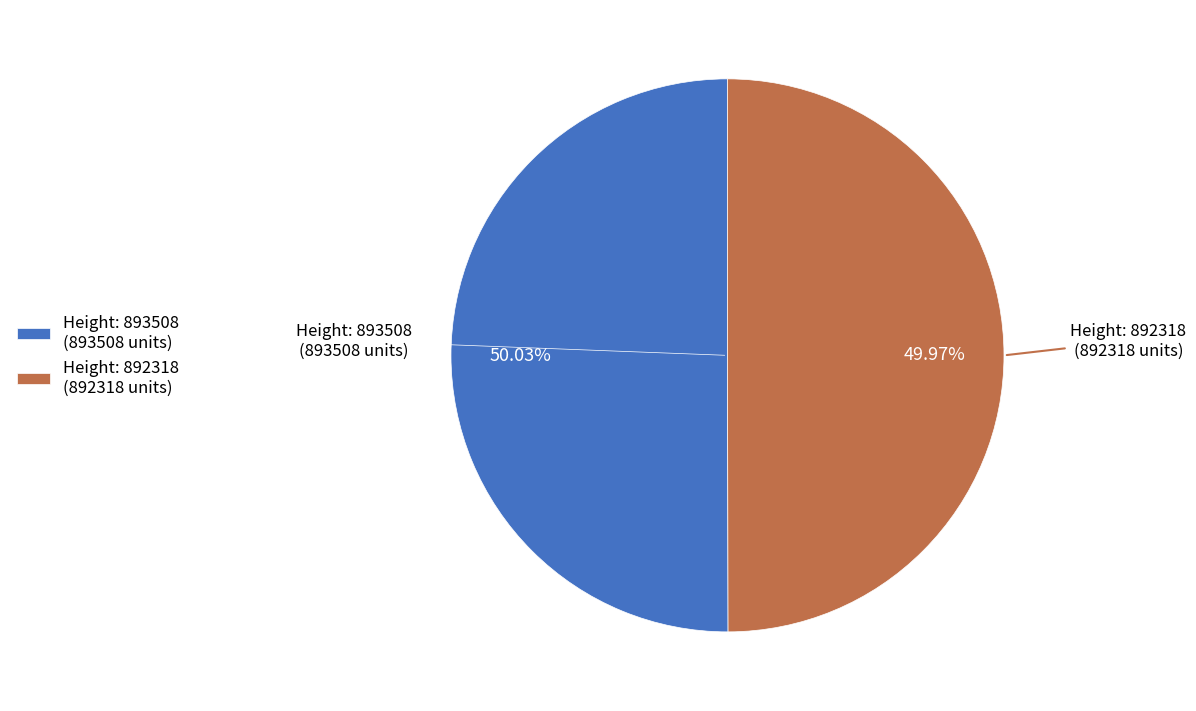

How many slices are in this pie chart?

2